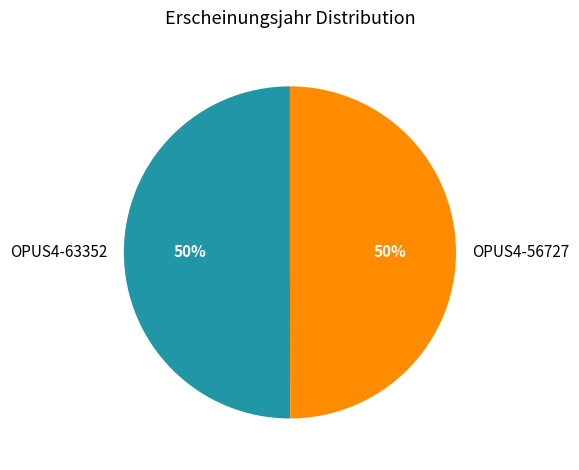

Count the number of slices in the pie.

2